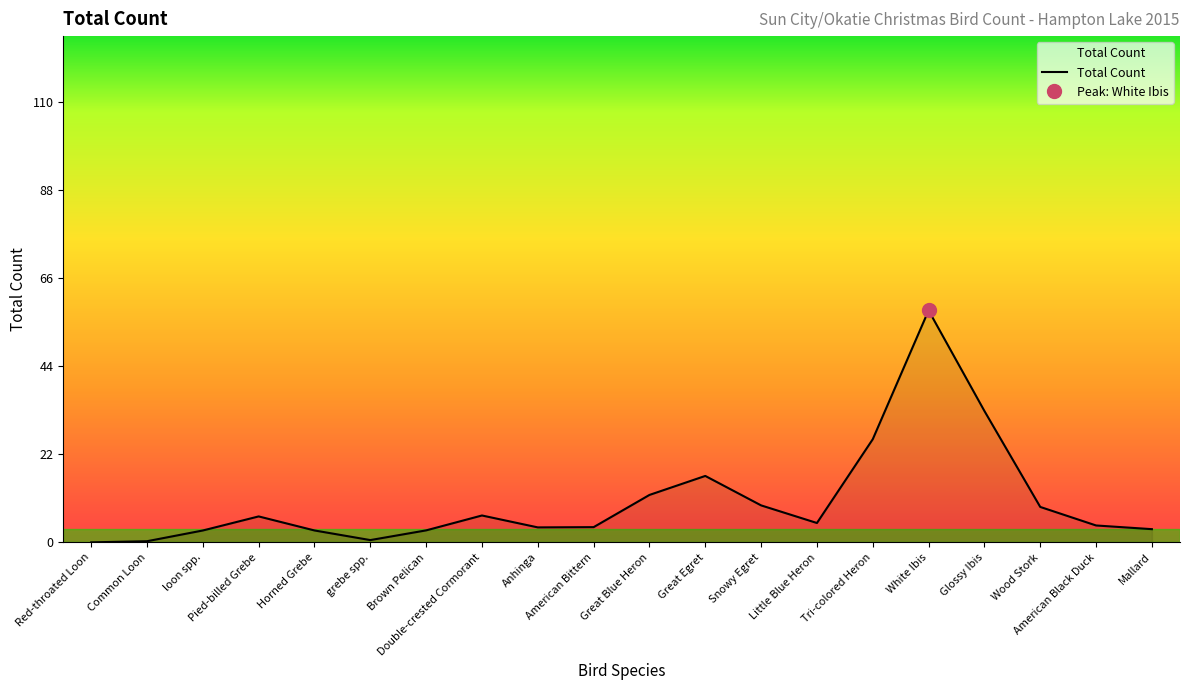

What is the label of the 18th point from the right?

loon spp.